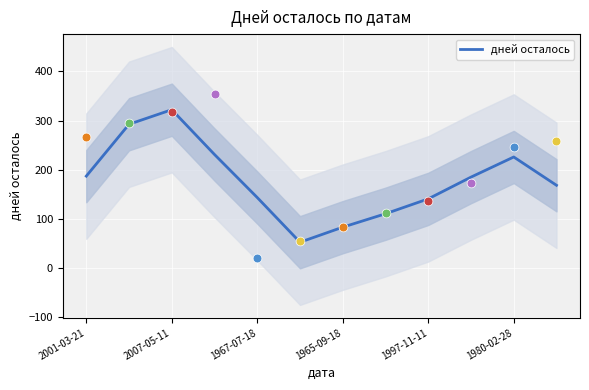

The дней осталось series shows 225.7 at 1980-02-28. True or false?

True